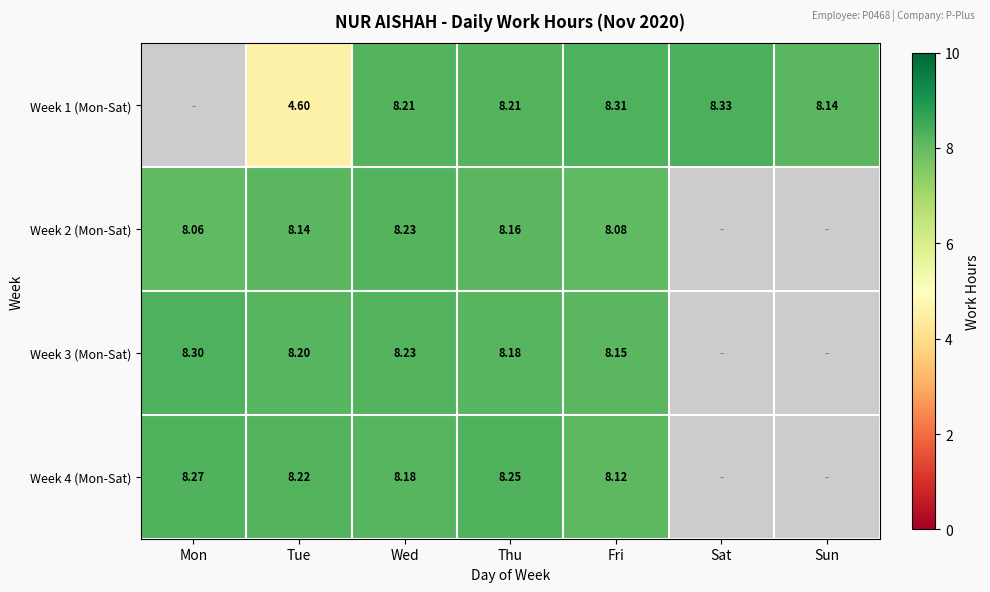

Is the value of Week 3 (Mon-Sat) at Thu greater than the value of Week 1 (Mon-Sat) at Wed?

No